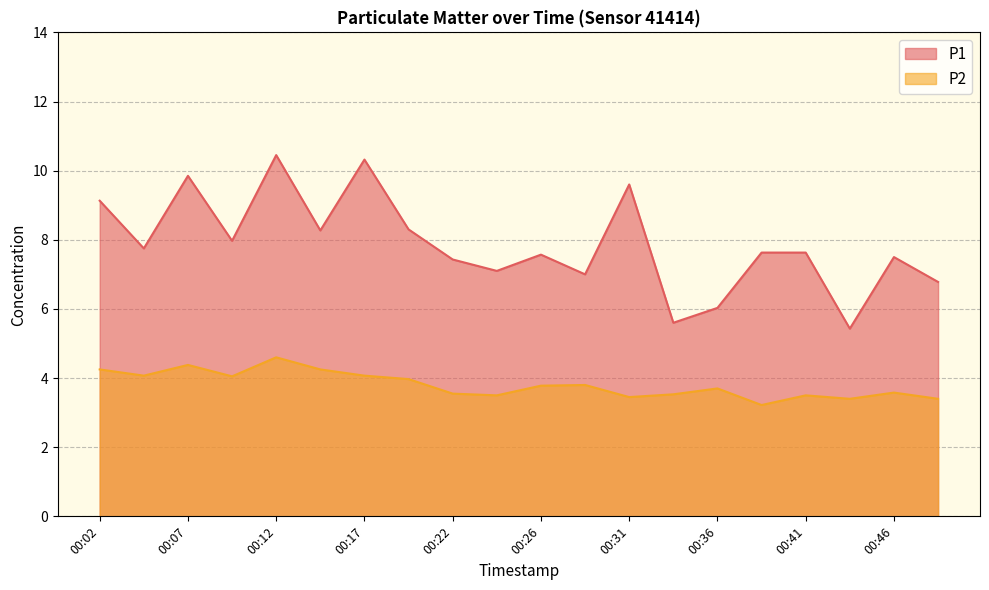

Which series has the largest range (max minus min)?

P1